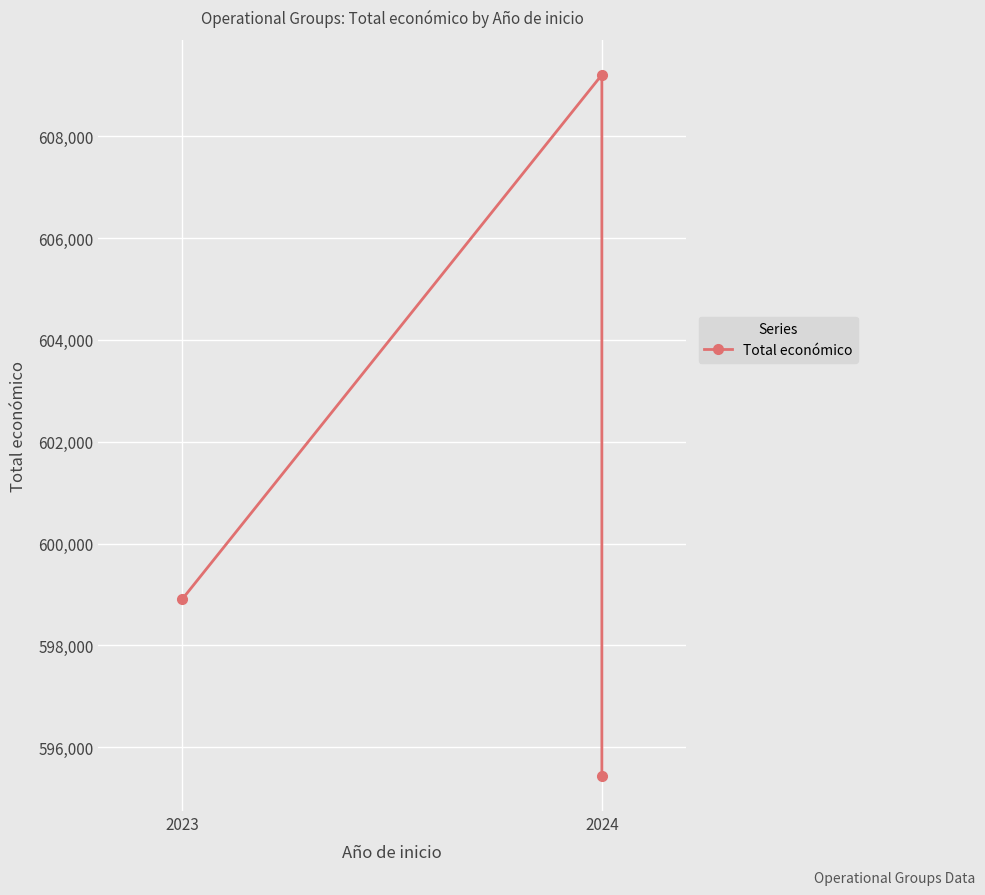

What is the smallest value displayed?

595436